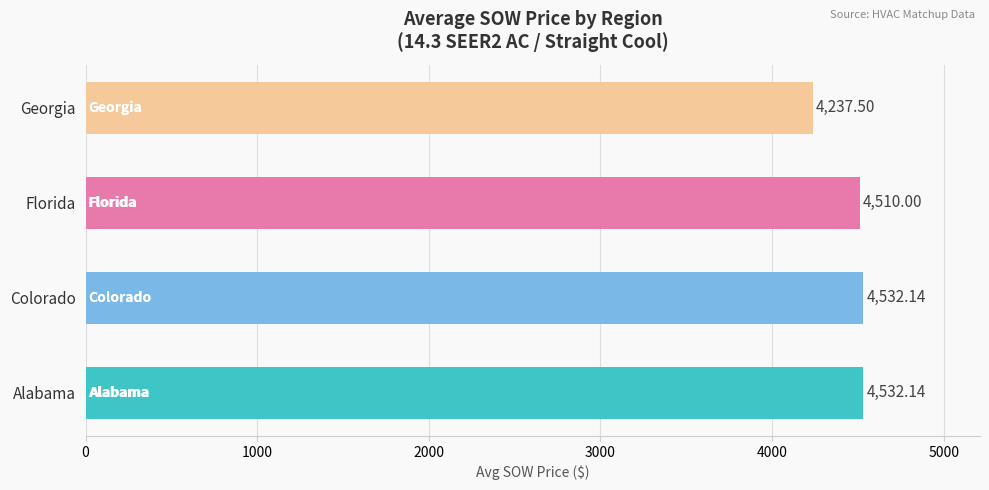

What is the minimum value shown in the chart?

4237.5